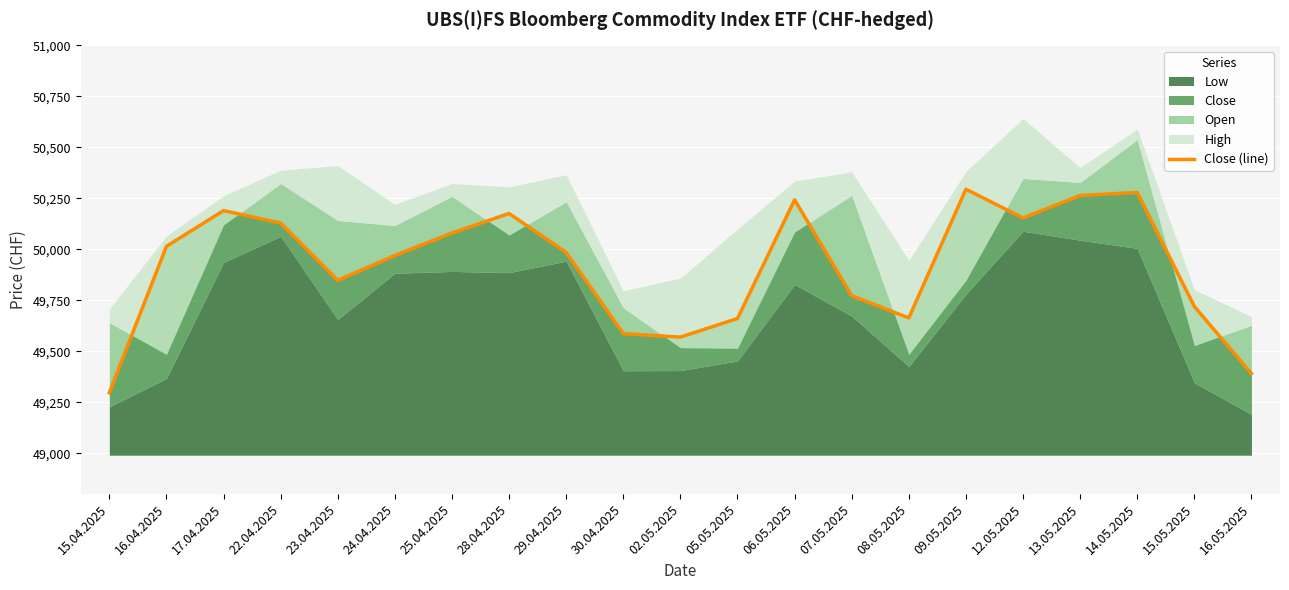

How many interior local valleys (lower than both neighbors) does the data have?

4